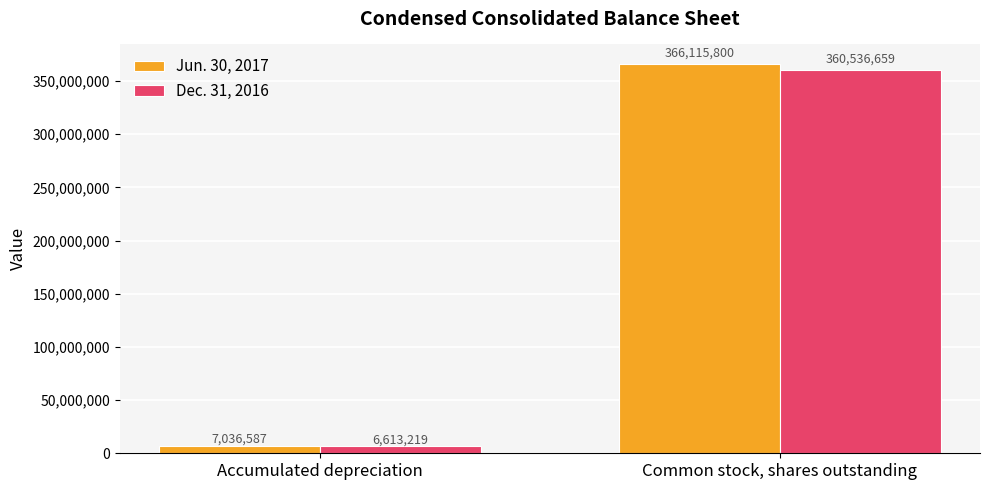

What is the average value of the Jun. 30, 2017 series?

186576194